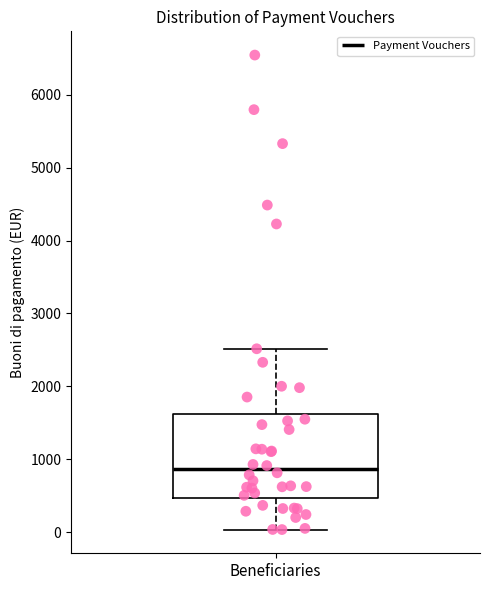

Where does the lower whisker of the box for Beneficiaries end on the y-axis? The values are not printed on the chart, so give them approximately, as read against the axis.

0